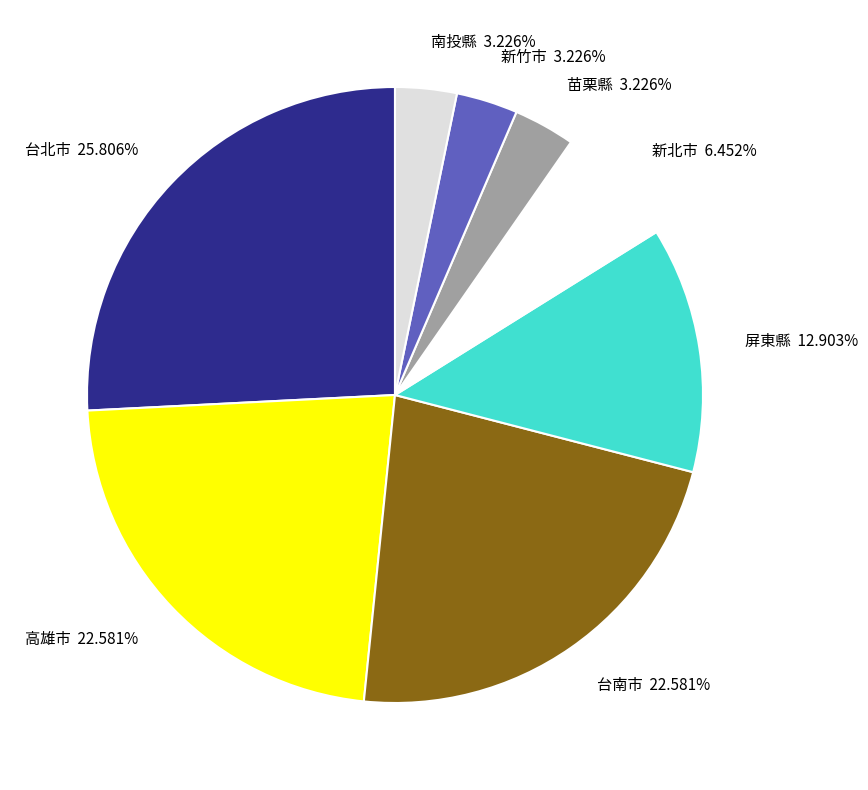

Which has a higher value, 苗栗縣 3.226% or 屏東縣 12.903%?

屏東縣 12.903%